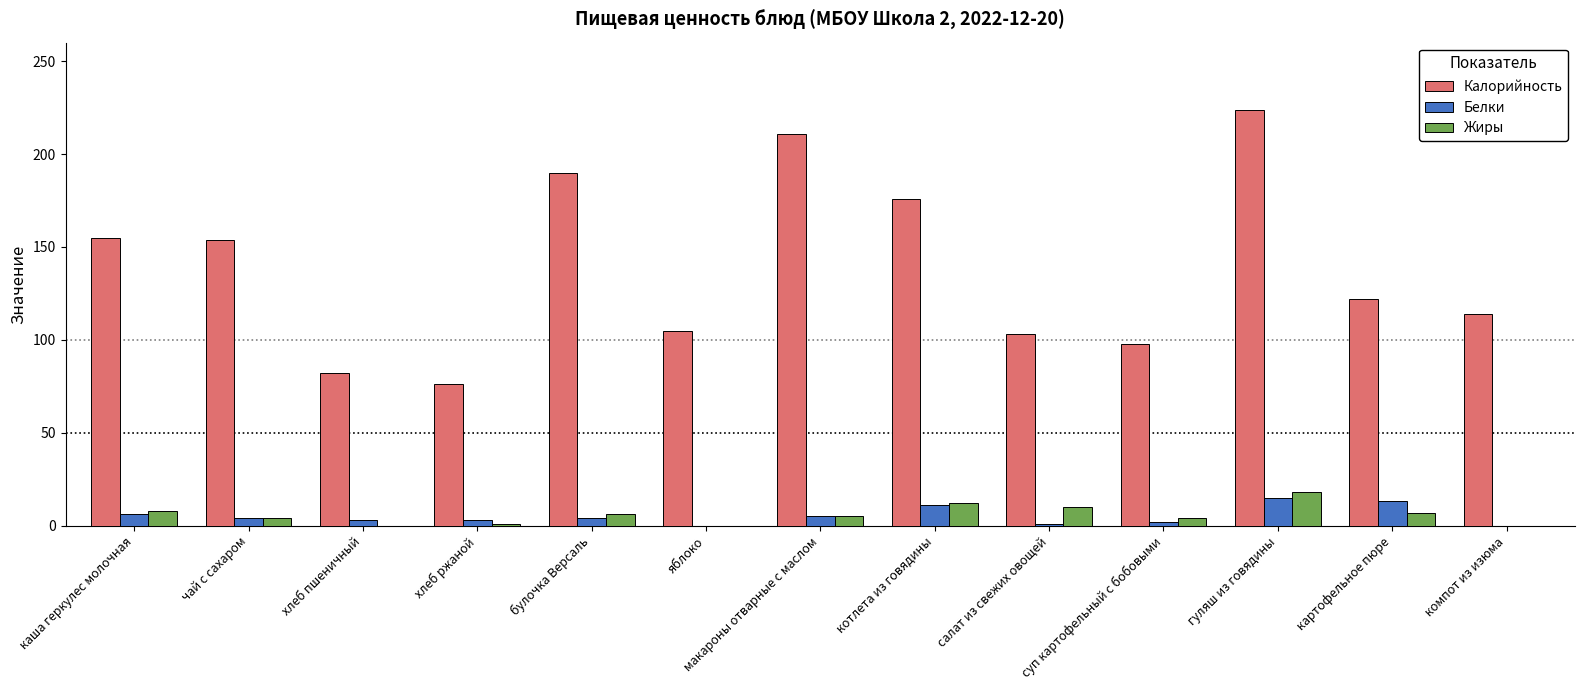

Are the bars horizontal?

No